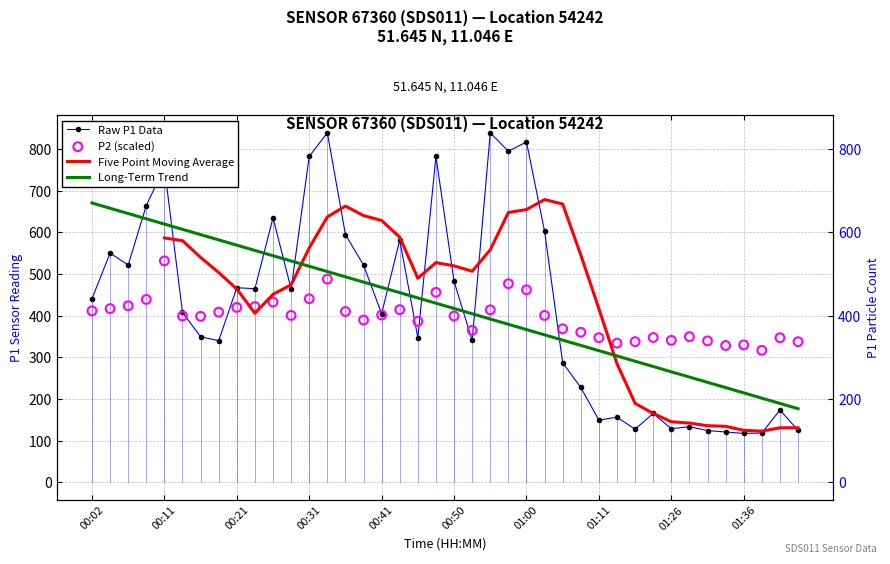

What is the total value across all series at 22?

2203.9